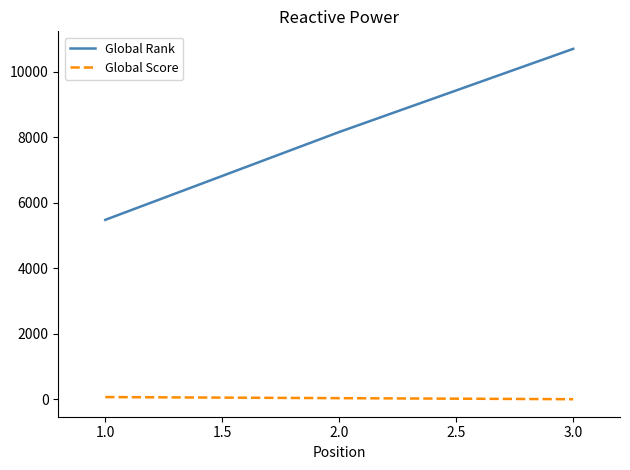

What is the average value of the Global Score series?

40